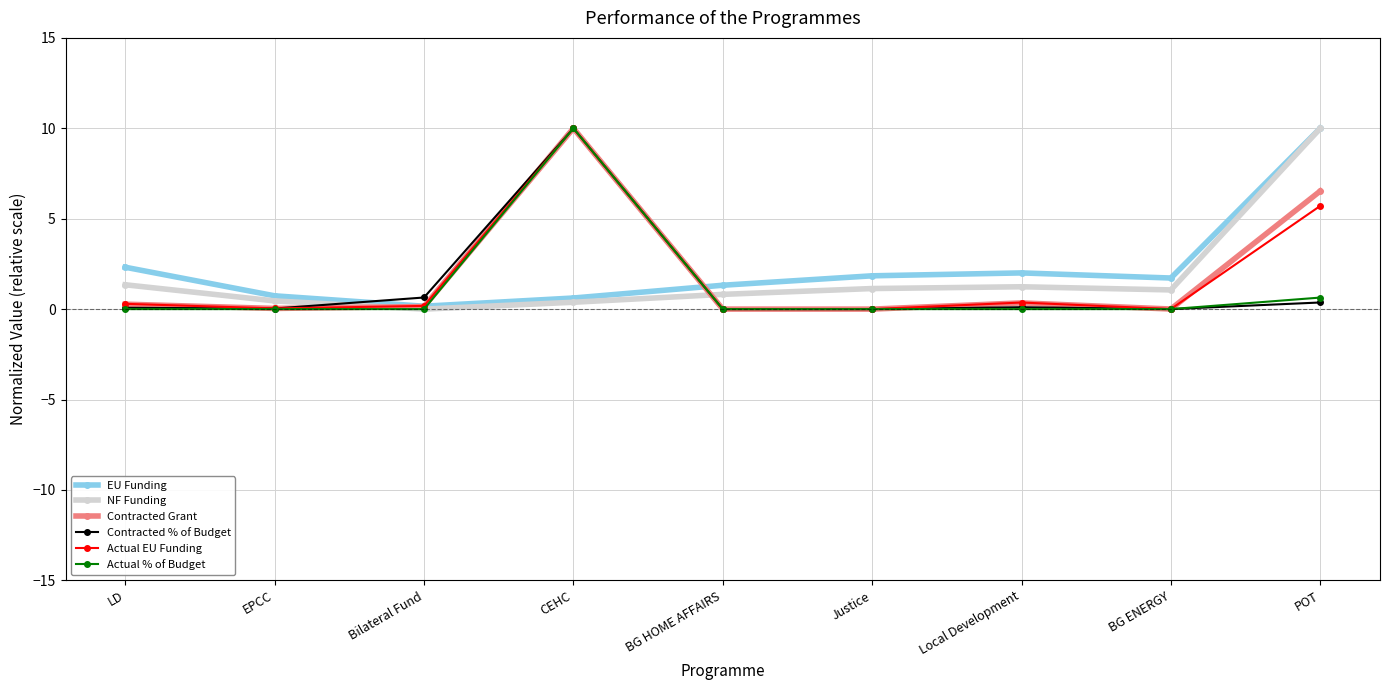

What is the label of the 5th point from the left?

BG HOME AFFAIRS